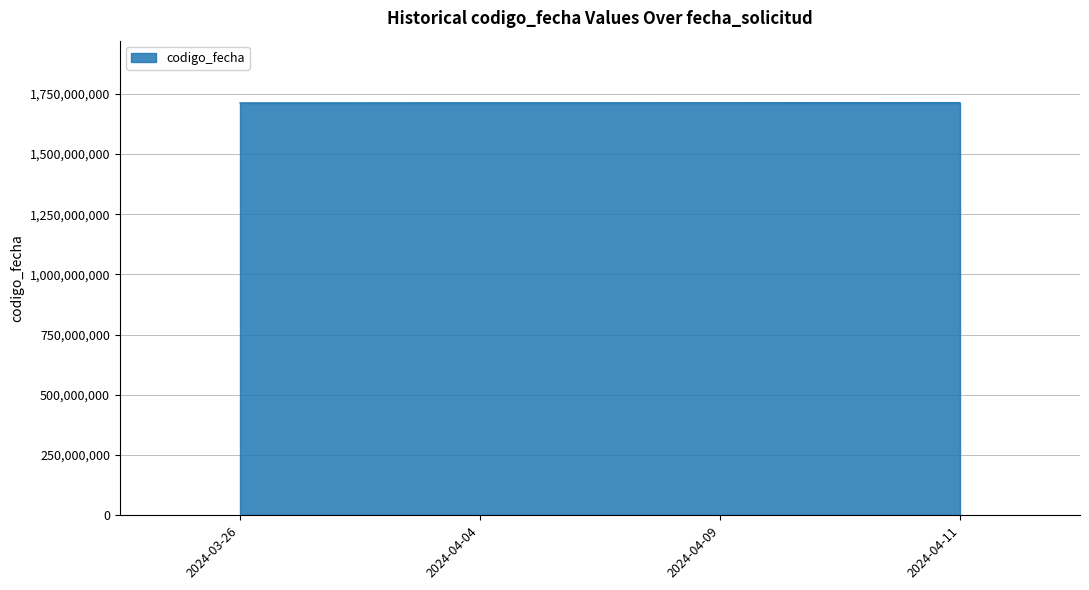

True or false: there are more than 0 points higher than both neighbors.

False